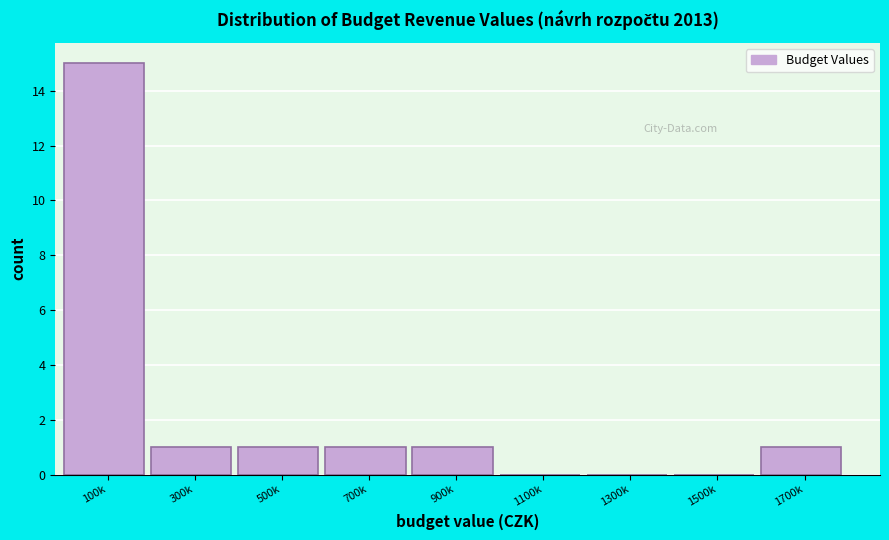

Reading left to right, transcribe all the data shown in this chart.

100k=15	300k=1	500k=1	700k=1	900k=1	1100k=0	1300k=0	1500k=0	1700k=1